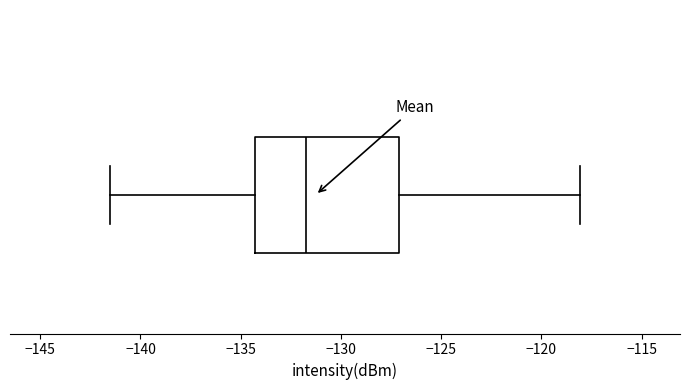

Transcribe this box plot: give where the median line is, the range the box spans, and where the two whiskers end, as read against the x-axis. The values are not printed on the chart, so give them approximately, as read against the axis.

median -131.5, box -134.5 to -127.0, whiskers -141.5 to -118.0